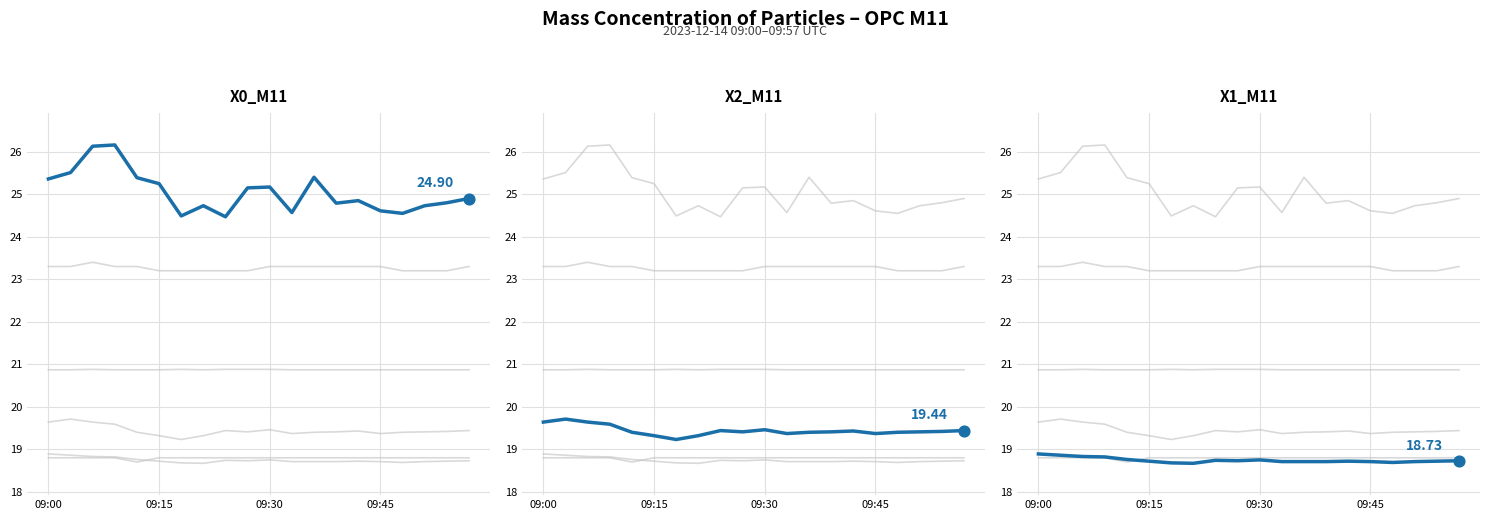

Which series has the largest total across all categories?

X0_M11 (PM total)